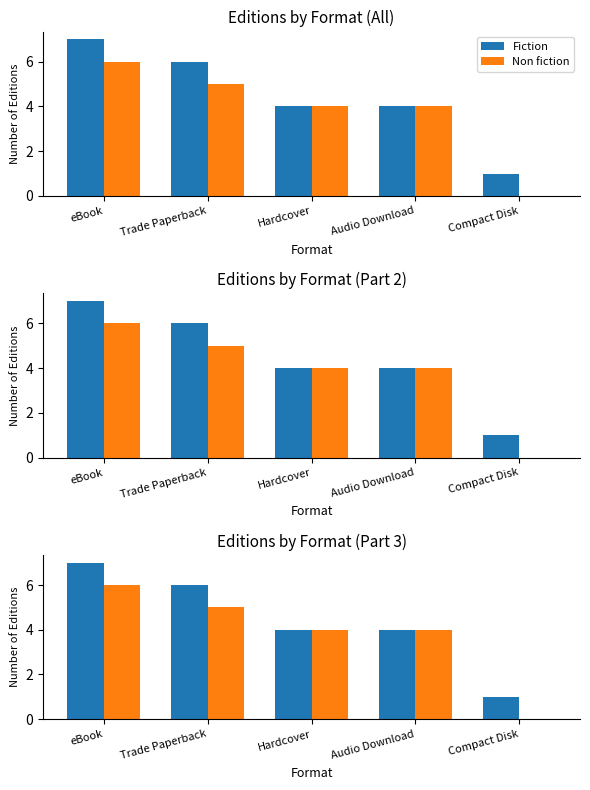

Is it true that Non fiction equals 3 at Compact Disk?

False